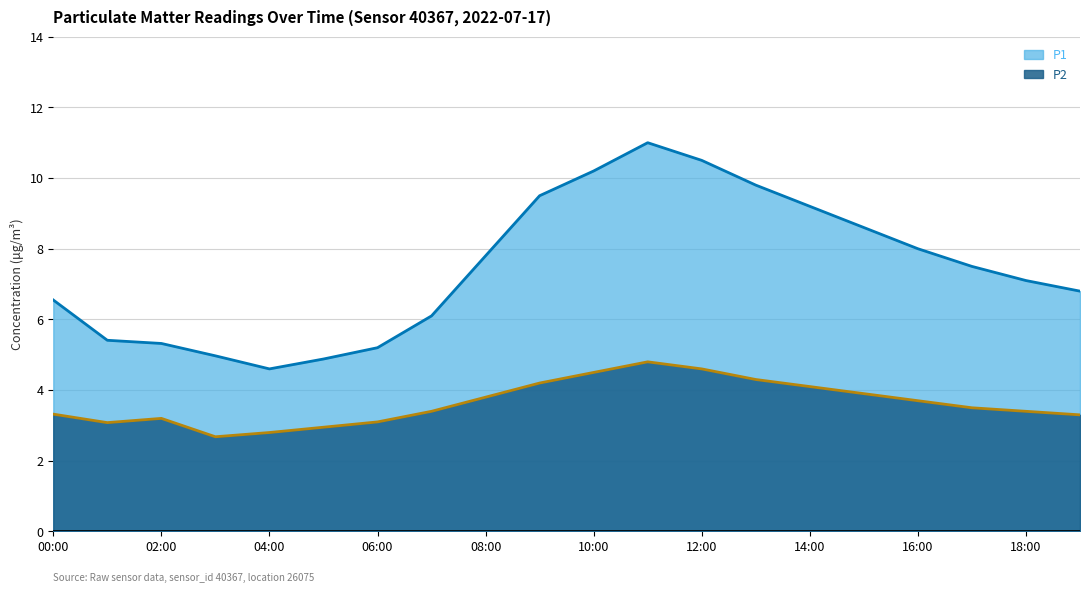

True or false: P2 and P1 intersect in this chart.

False